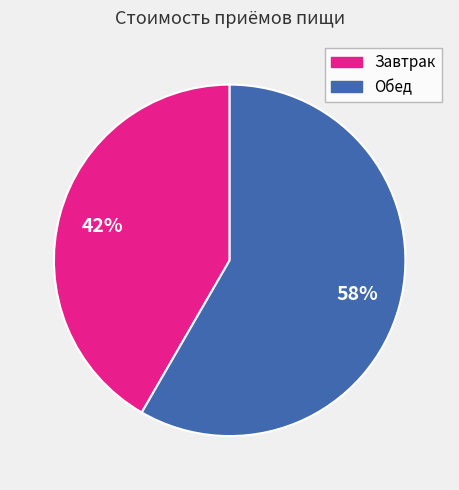

Which category has the smallest portion of the pie?

Завтрак